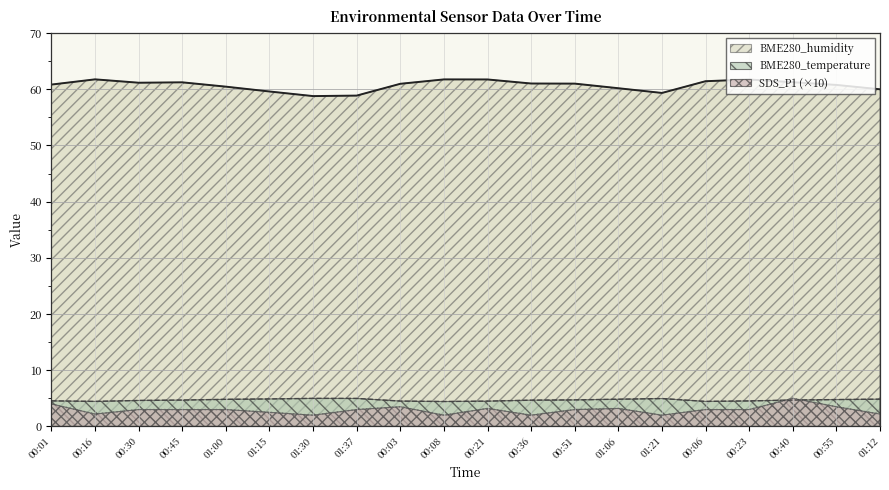

Is it true that BME280_humidity equals 61.3 at 00:40?

True